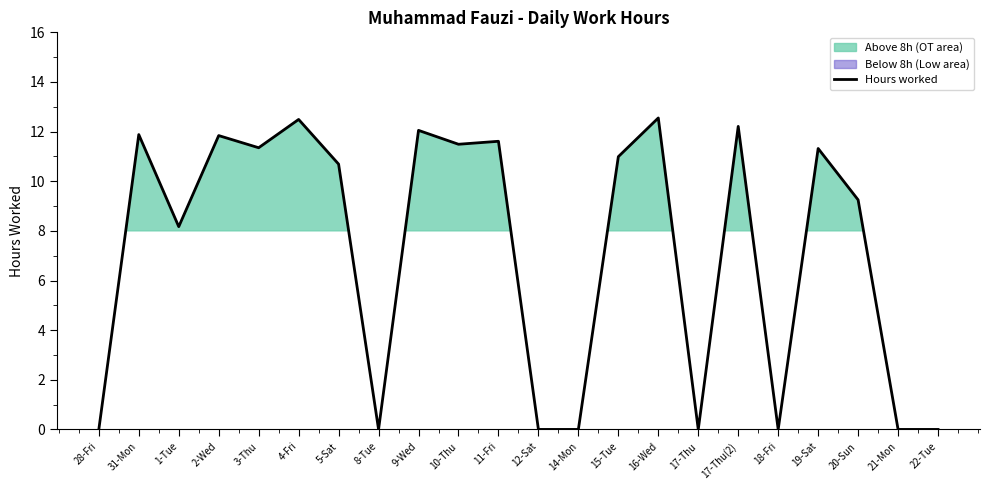

True or false: the data has more than 1 interior local peaks.

True